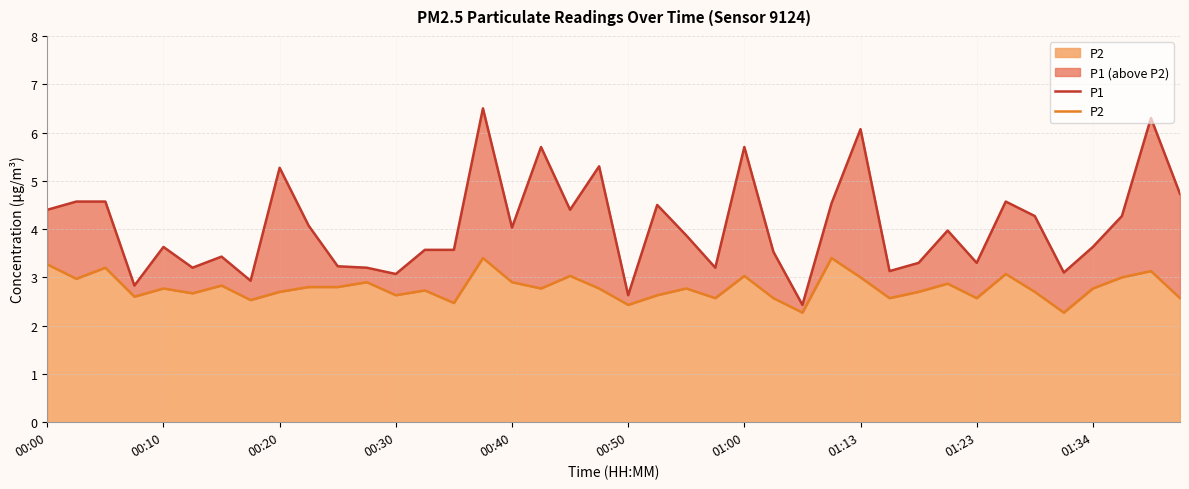

At 10, list the series in order from smallest to largest.

P2, P1